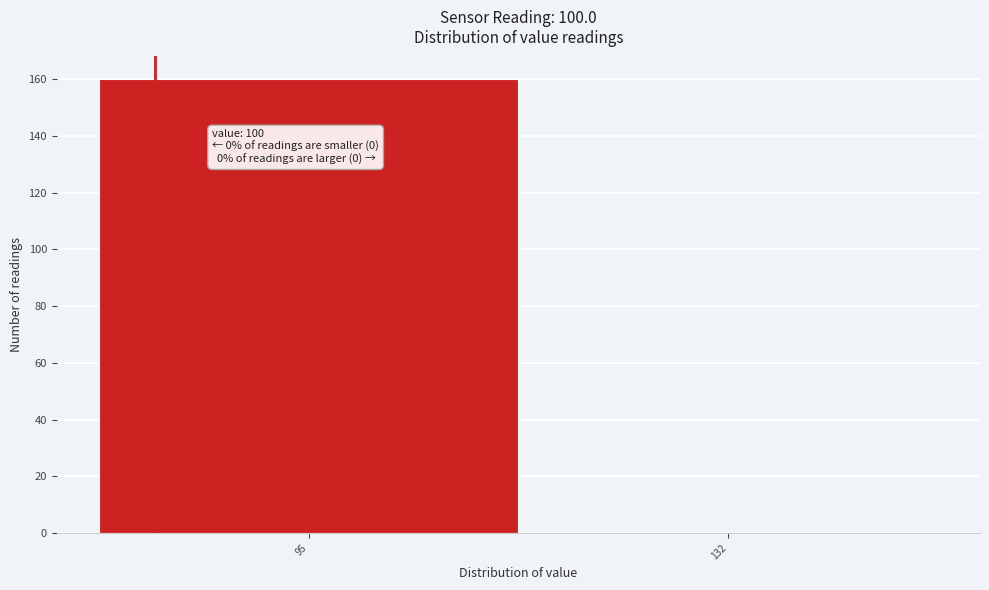

Reading left to right, list all the values displayed in this chart.

95=160	132=0